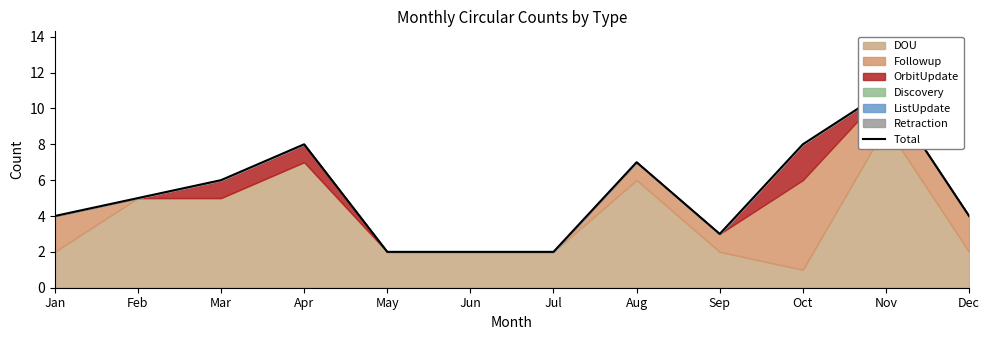

Where is the first local maximum?

Apr